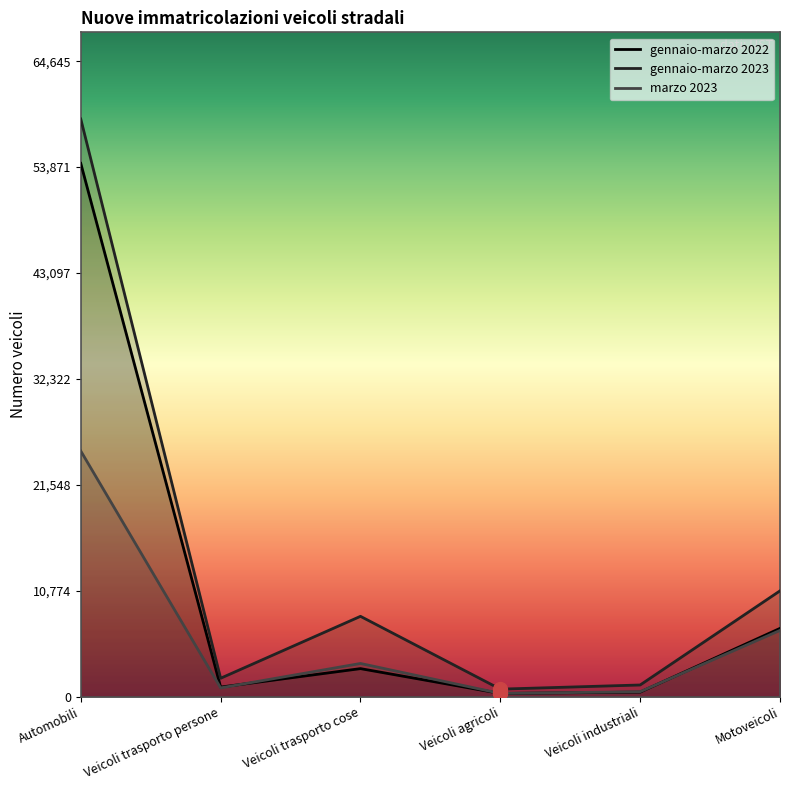

What is the label of the 6th point from the left?

Motoveicoli